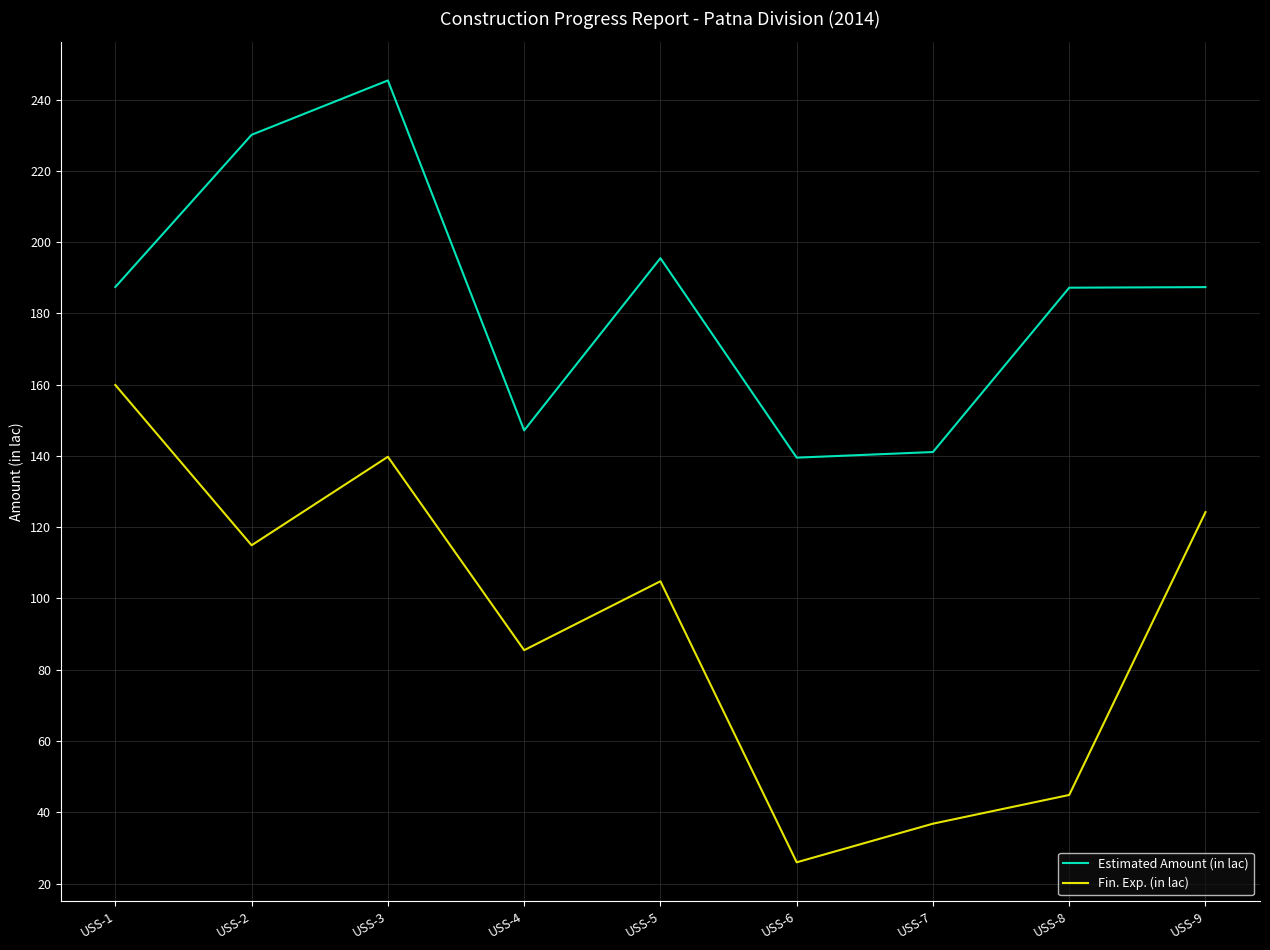

The Estimated Amount (in lac) series shows 266.5 at USS-8. True or false?

False